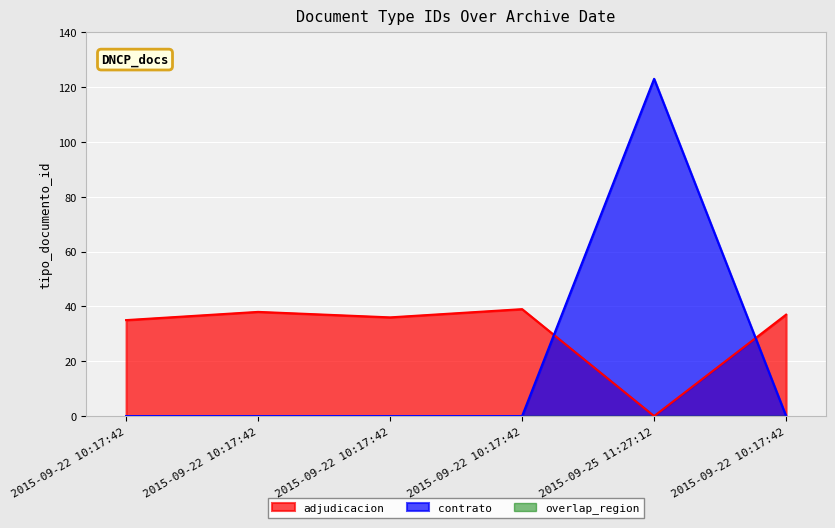

The value at 2015-09-25 11:27:12 is 70. True or false?

False